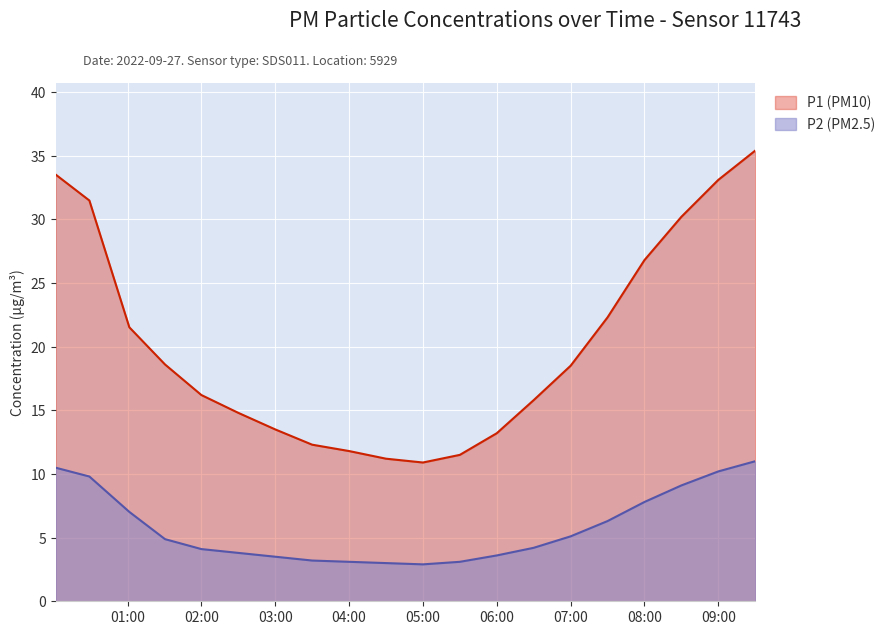

List the series in order of their overall mean, lowest first.

P2 (PM2.5), P1 (PM10)